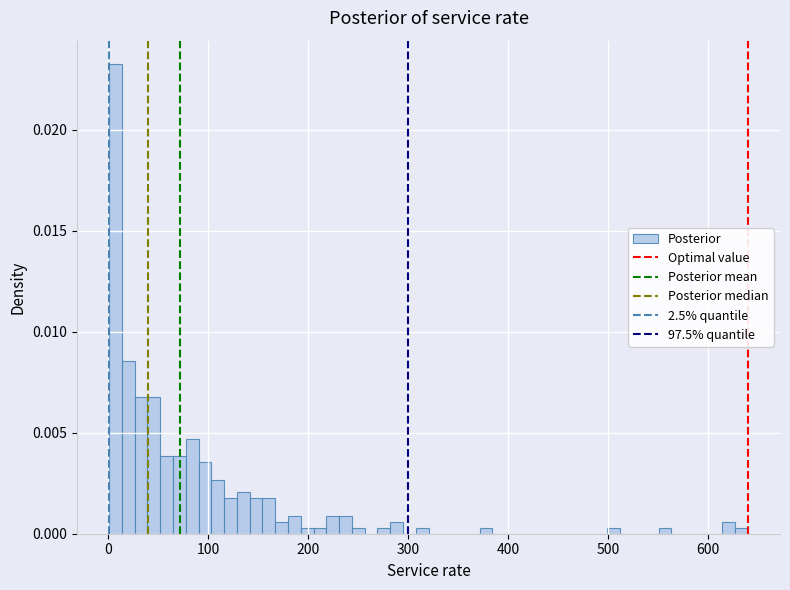

Around what value on the x-axis is the tallest bar? Give the approximate position of its centre, as read against the axis.

10